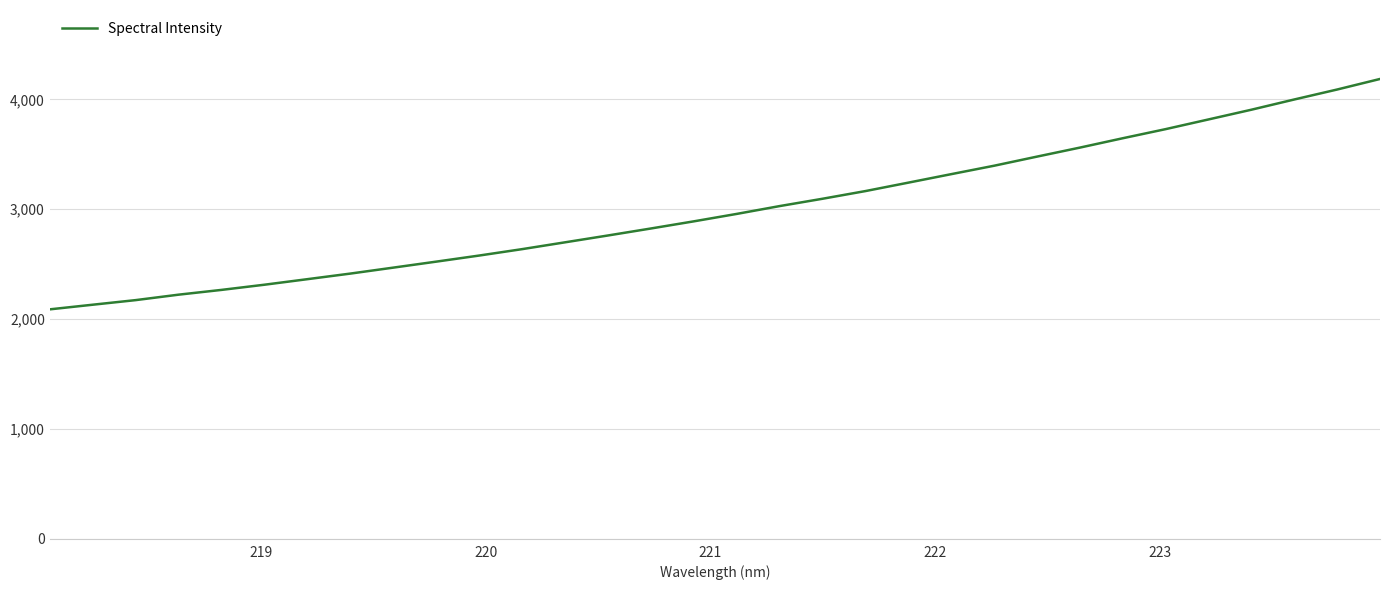

What is the difference between the maximum and minimum values?

2097.7